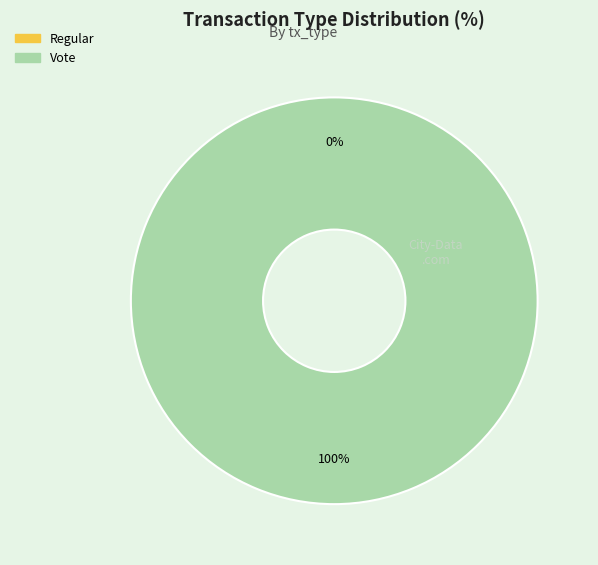

True or false: Regular accounts for 9% of the total.

False